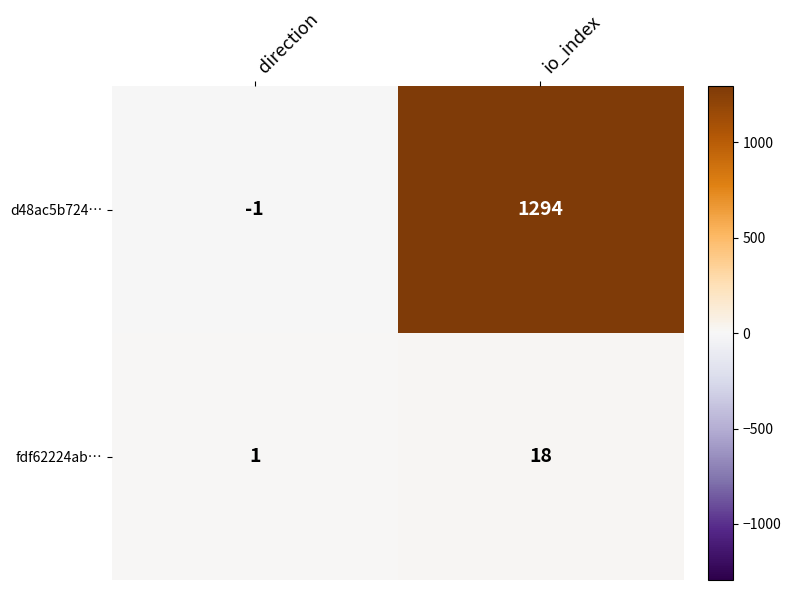

List the series in order of their peak value, lowest first.

fdf62224ab…, d48ac5b724…